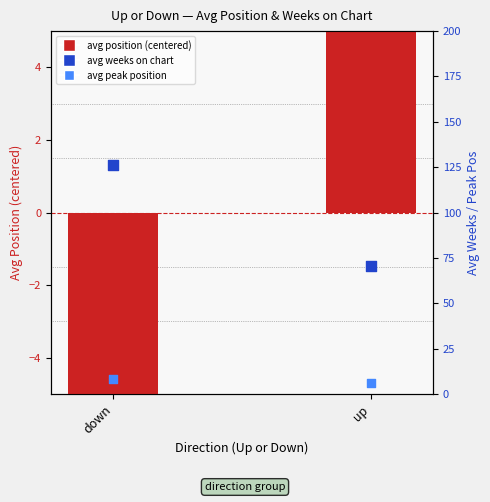

Which series has the largest total across all categories?

avg weeks on chart